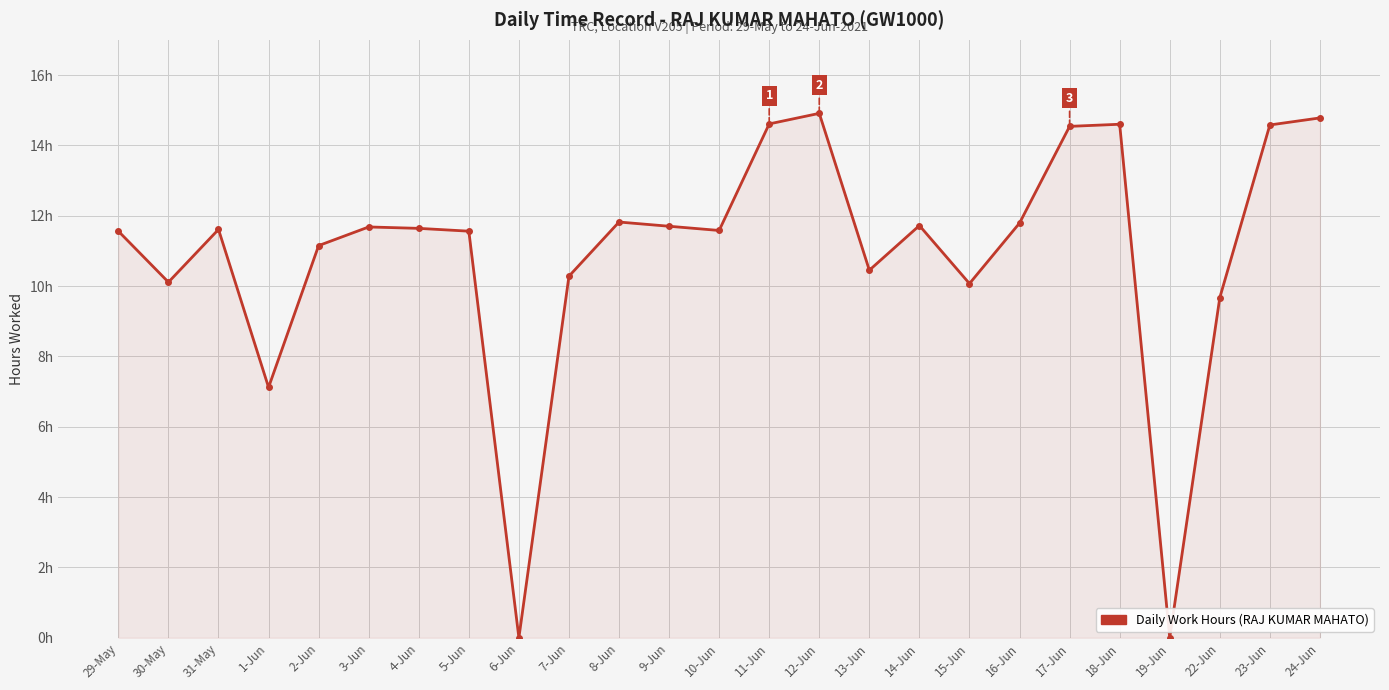

Does the chart have visible grid lines?

Yes